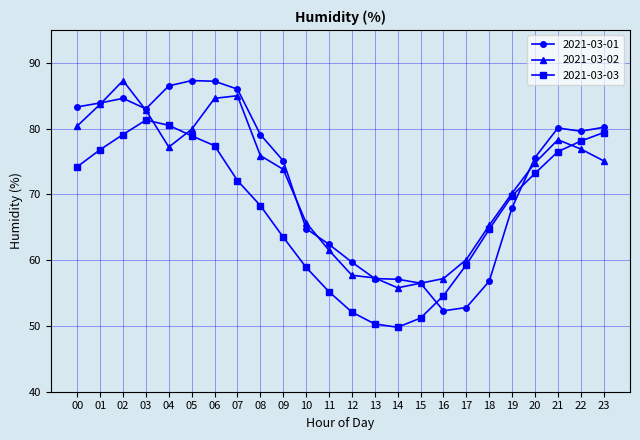

How many lines are shown in the chart?

3